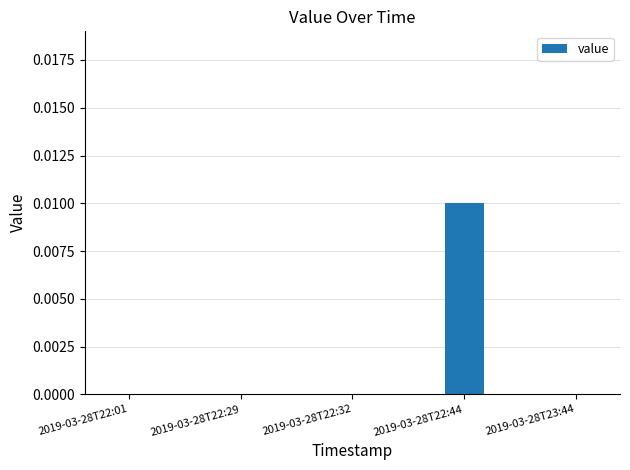

The value at 2019-03-28T22:32 is 0.0. True or false?

True